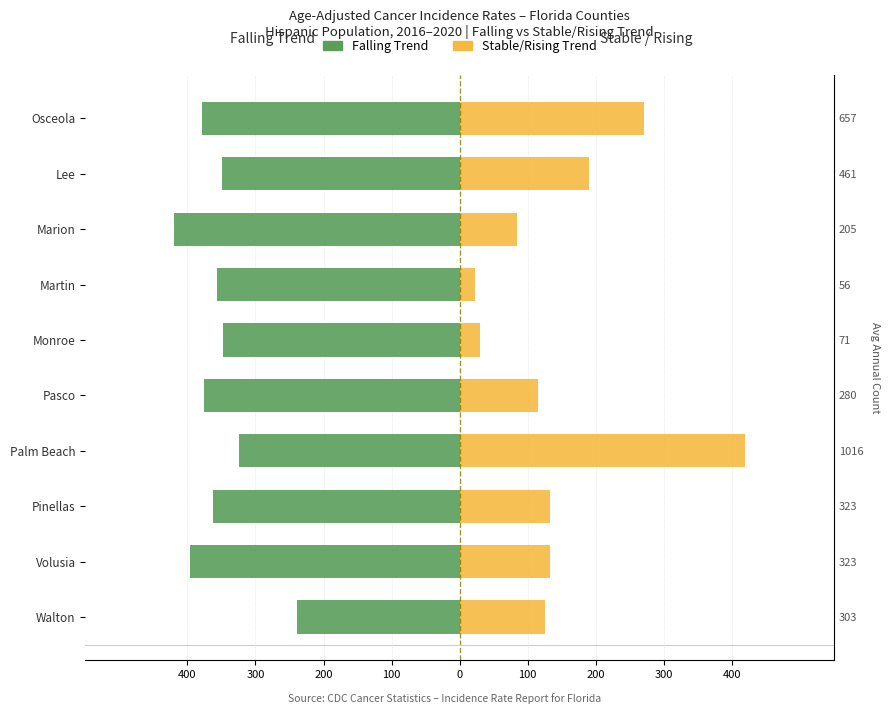

Reading right to left, list all the values displayed in this chart.

Falling Trend: -378.3	-348.9	-419.0	-356.1	-348.0	-374.9	-324.8	-362.8	-396.4	-239.0
Stable/Rising: 270.9	190.1	84.5	23.1	29.3	115.5	419.0	133.2	133.2	125.0